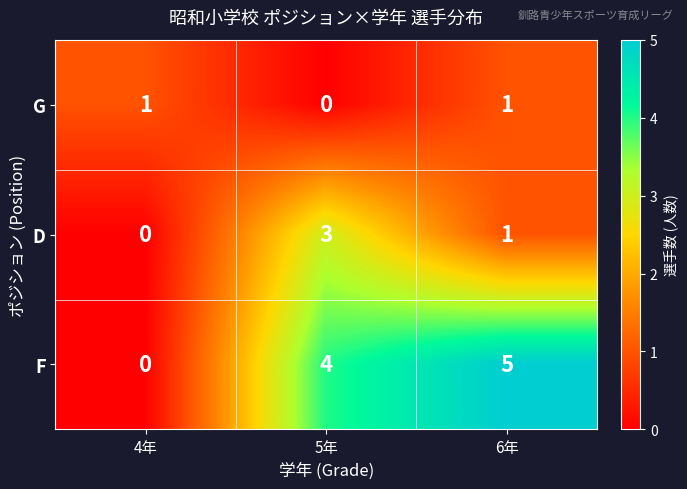

What is the maximum value for D?

3